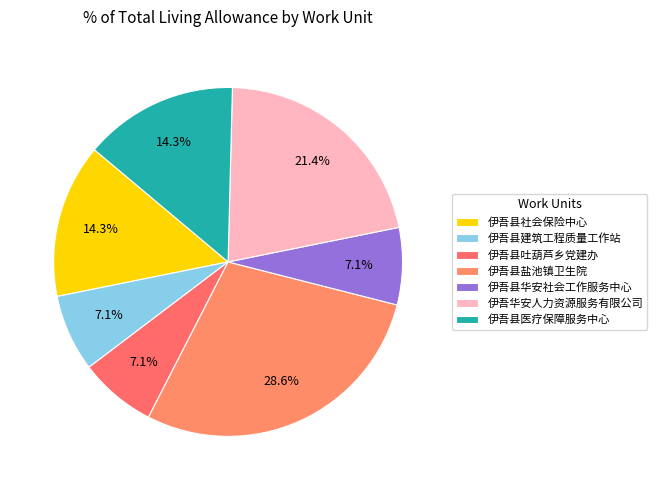

How many slices are in this pie chart?

7